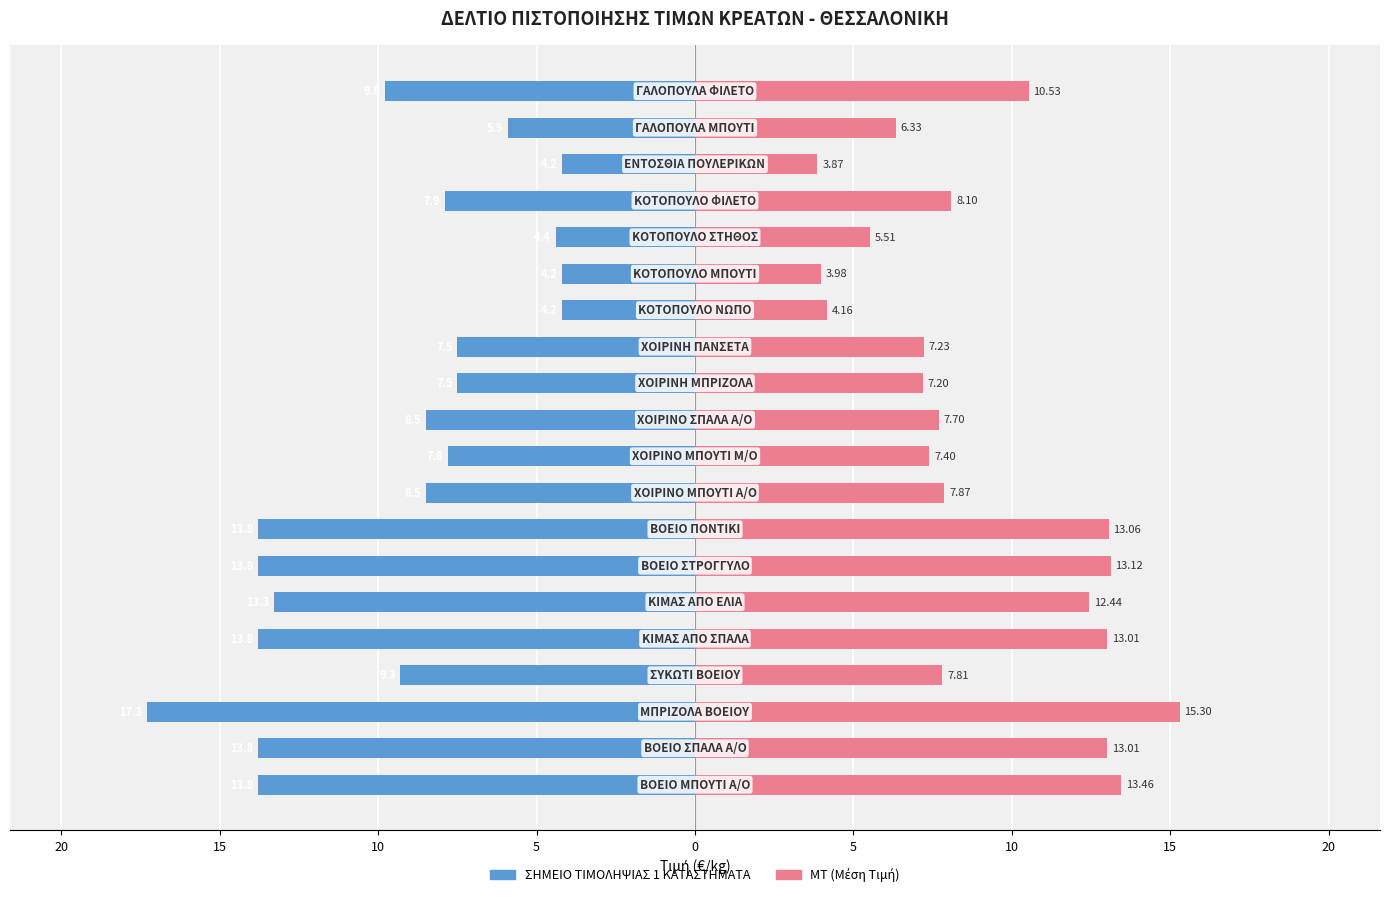

Which has a higher value, 15 or 12?

15